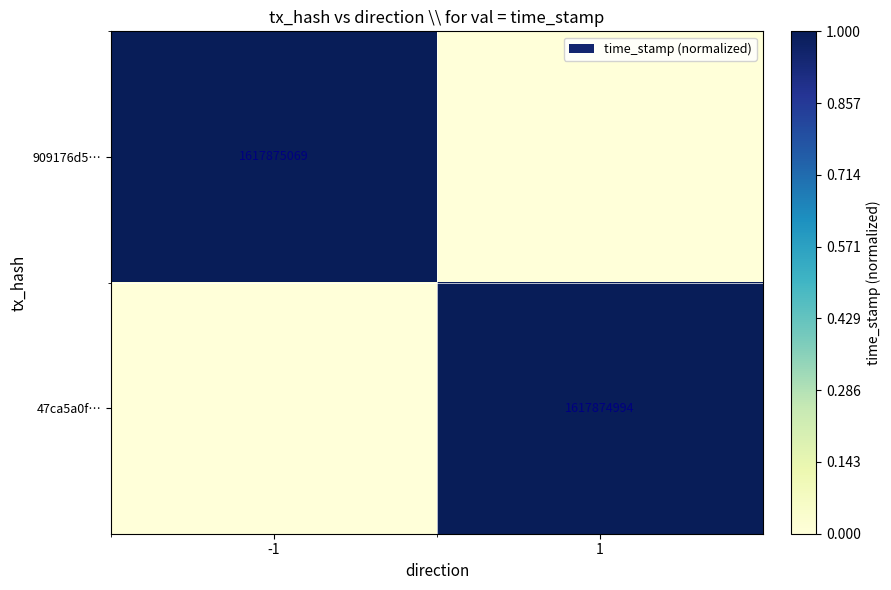

The value of 47ca5a0f… at 1 is 448163157. True or false?

False